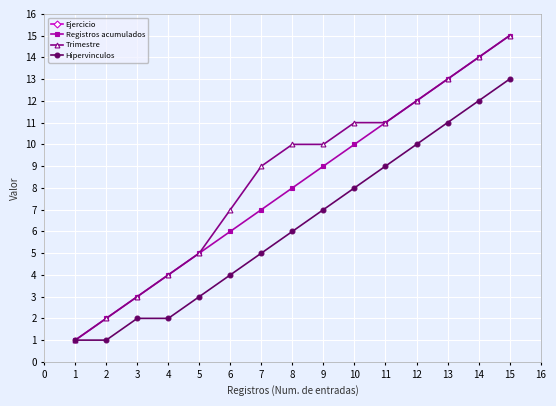

What is the average value of the Hipervinculos series?

6